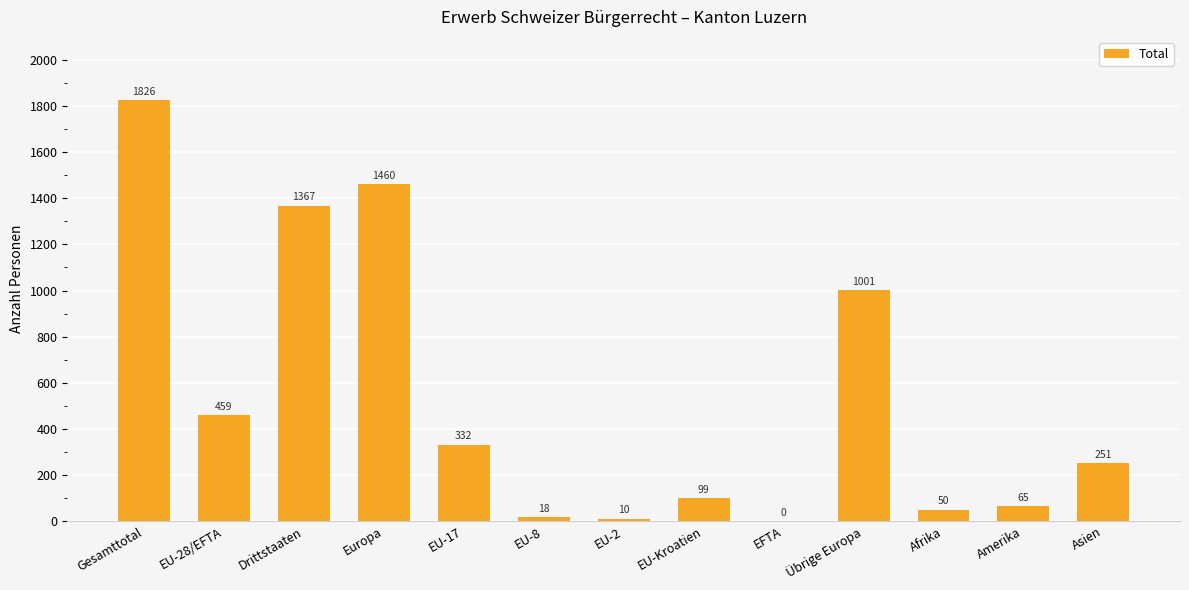

How many series are shown in this chart?

1